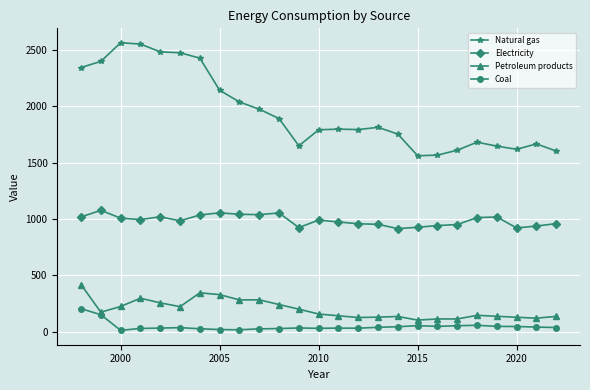

True or false: Natural gas and Electricity intersect in this chart.

False